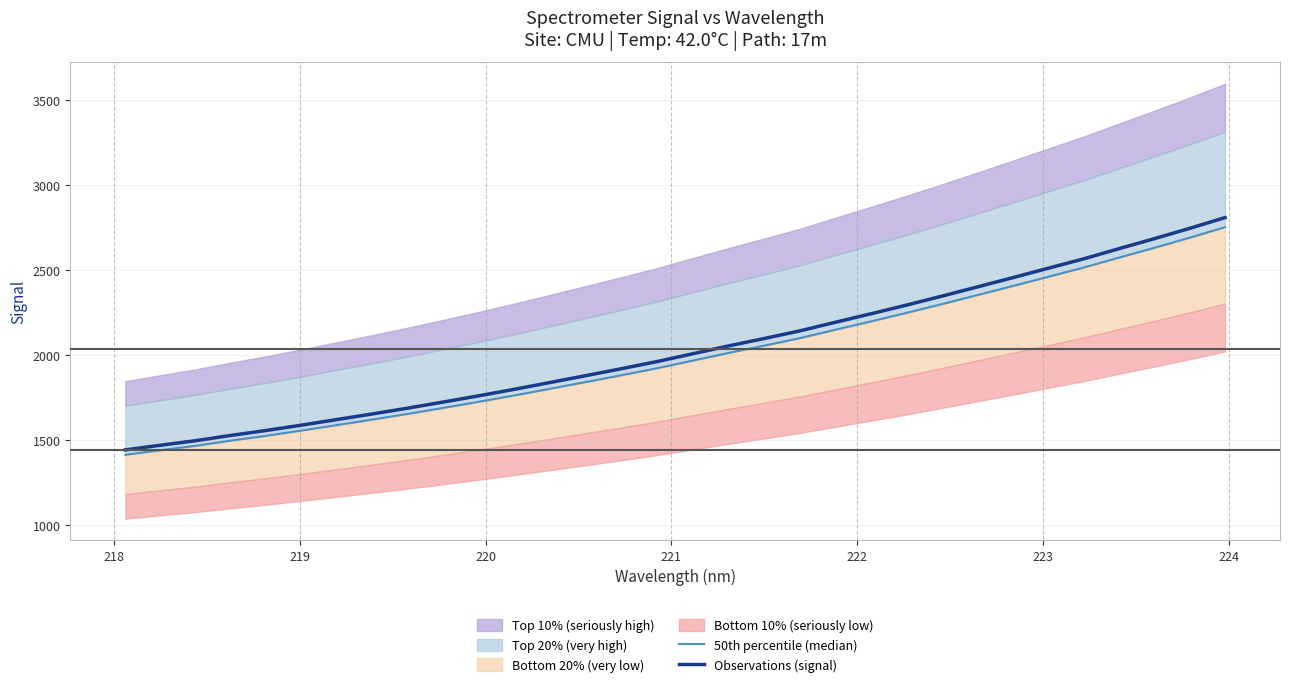

The Observations (signal) series shows 2262.1 at 219. True or false?

False